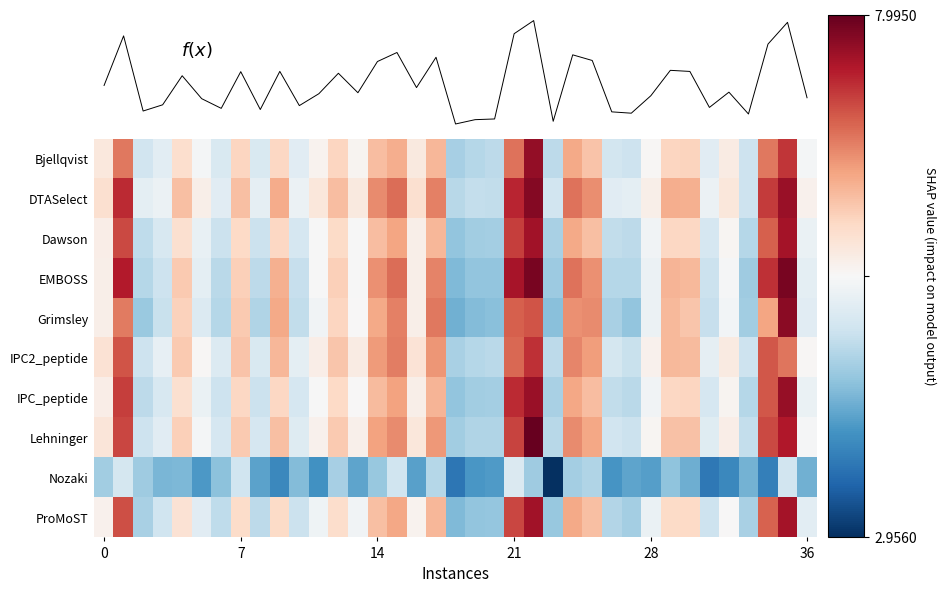

The value of IPC_peptide at 21 is 7.3. True or false?

True